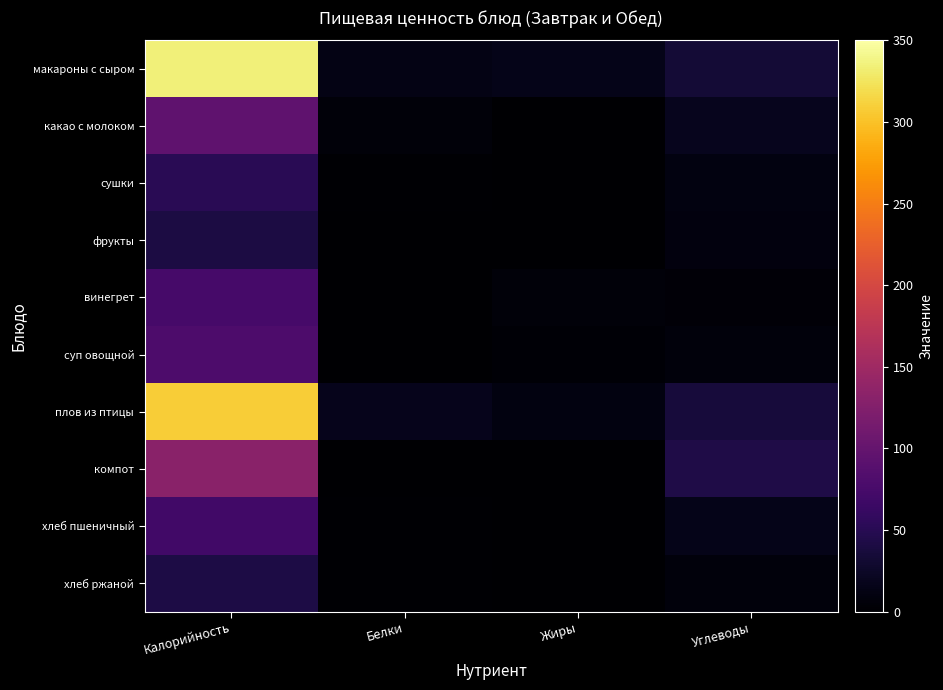

Which category has the highest value across all series?

Калорийность